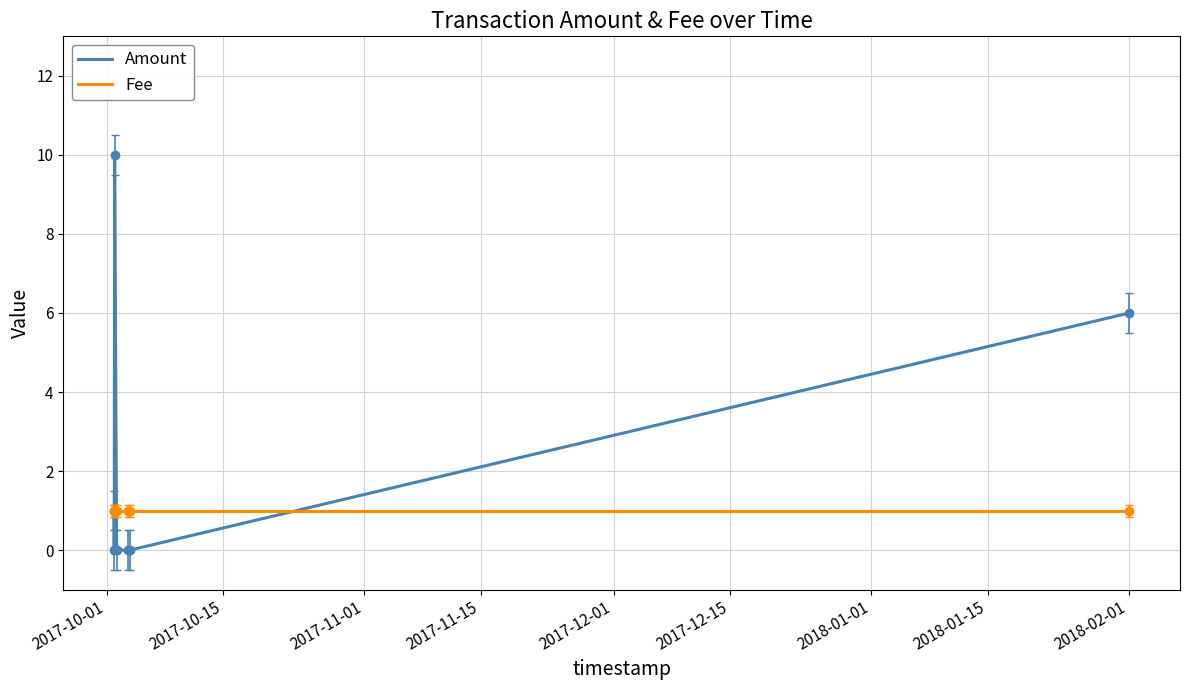

List the series in order of their overall mean, highest first.

Amount, Fee